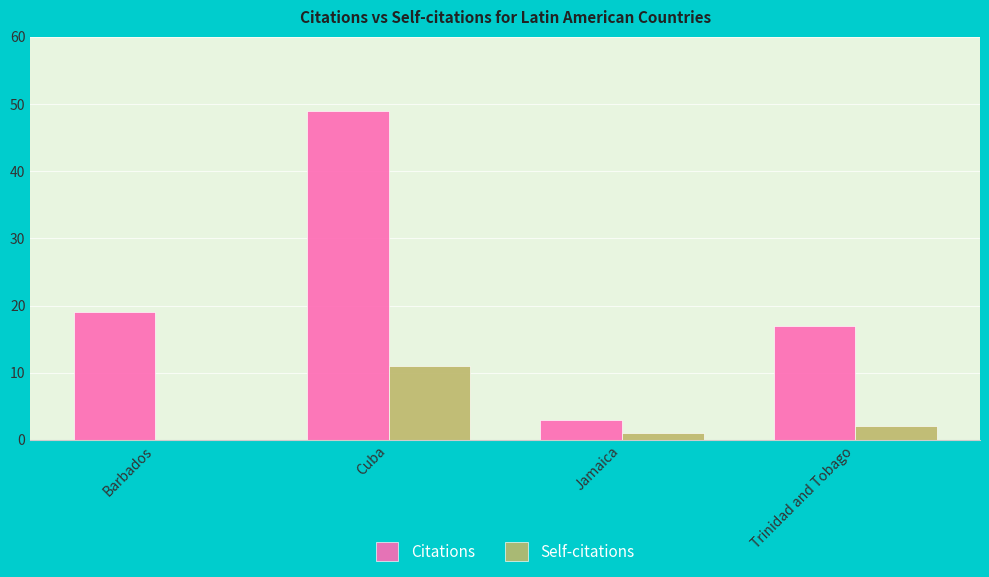

At which label is Citations closest to 26?

Barbados